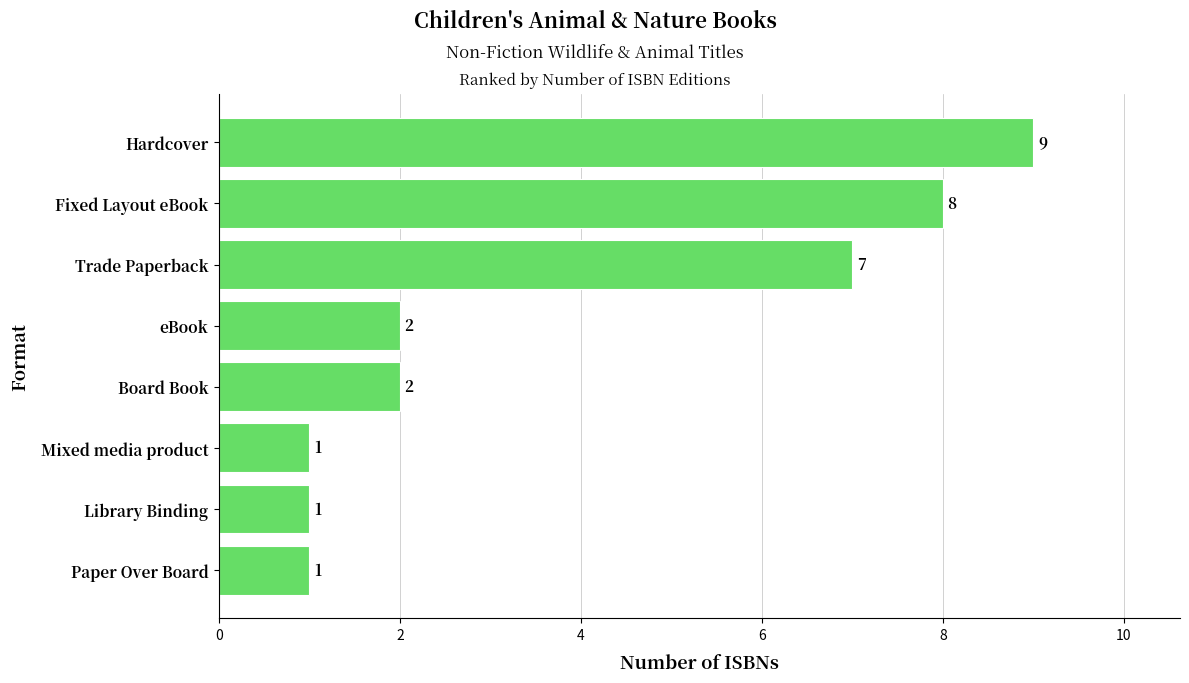

What is the average value?

4